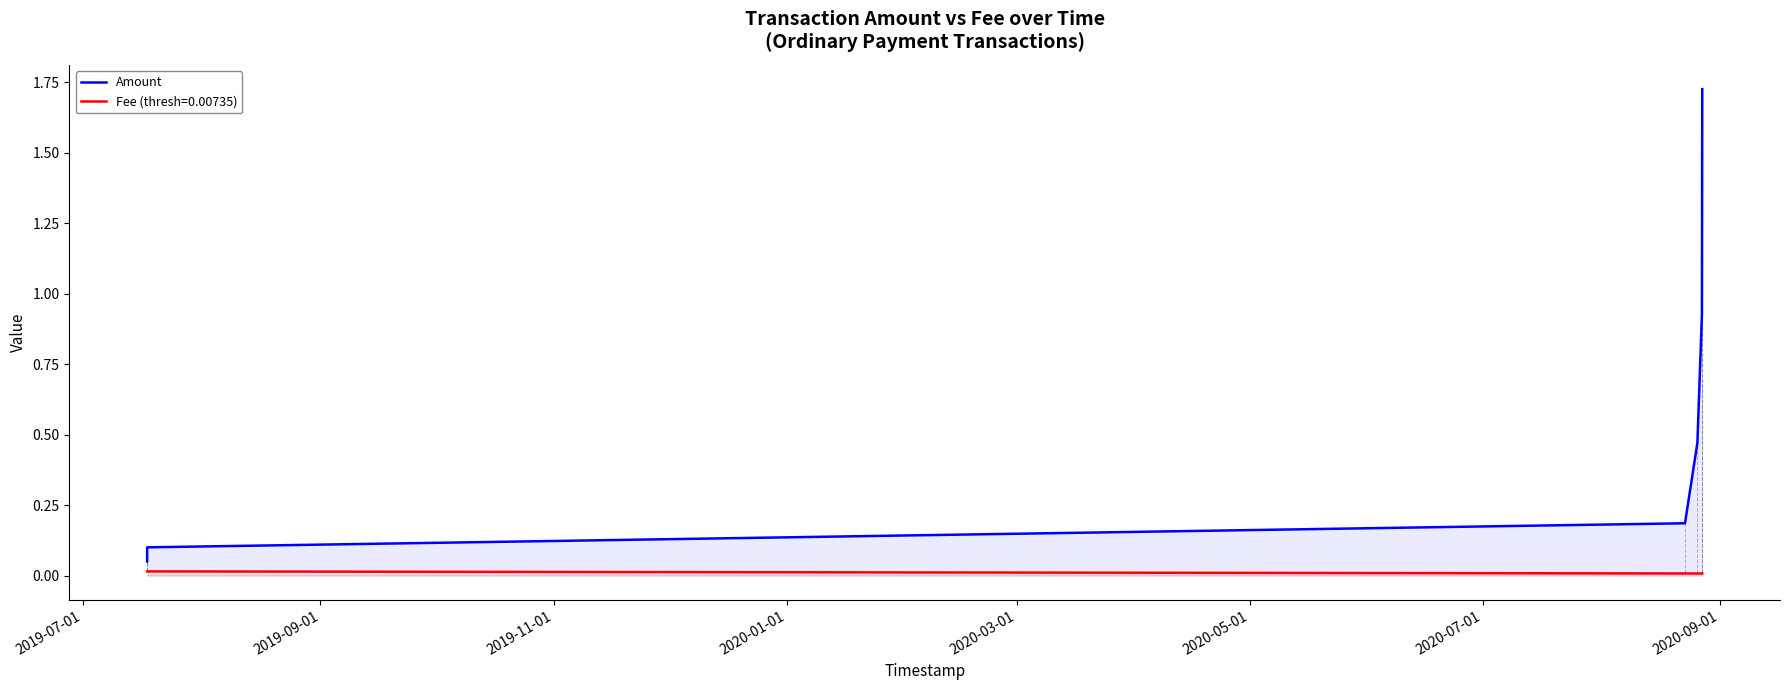

What is the label of the 6th point from the left?

2020-05-01